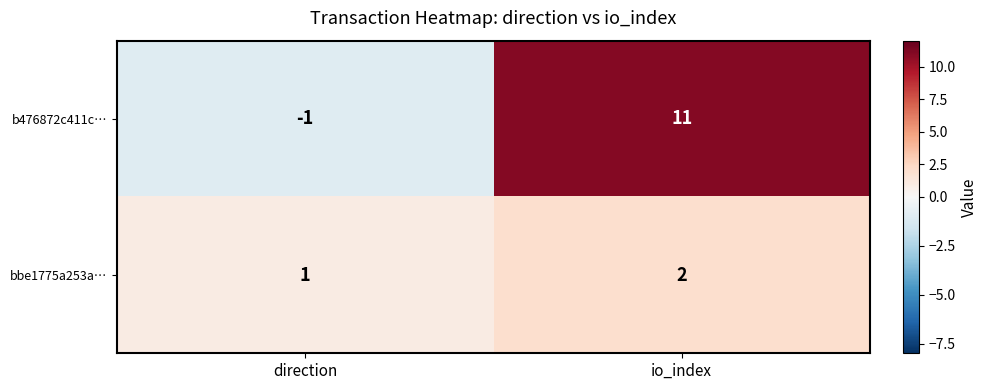

Reading right to left, what are all the values shown in this chart?

b476872c411c…: io_index=11	direction=-1
bbe1775a253a…: io_index=2	direction=1